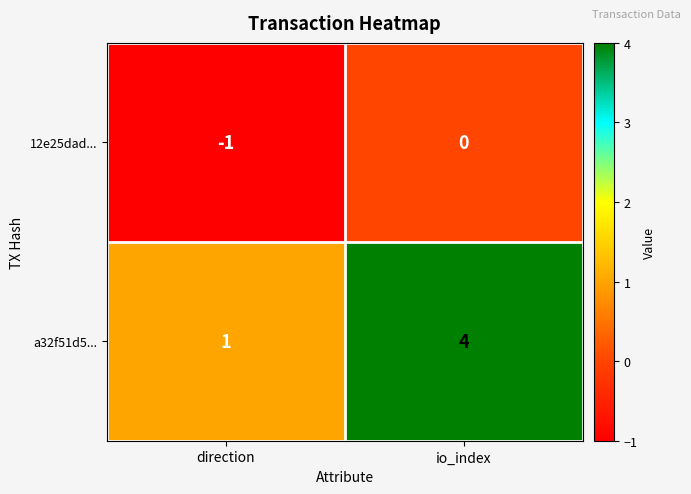

Reading right to left, transcribe all the data shown in this chart.

12e25dad...: io_index=0	direction=-1
a32f51d5...: io_index=4	direction=1